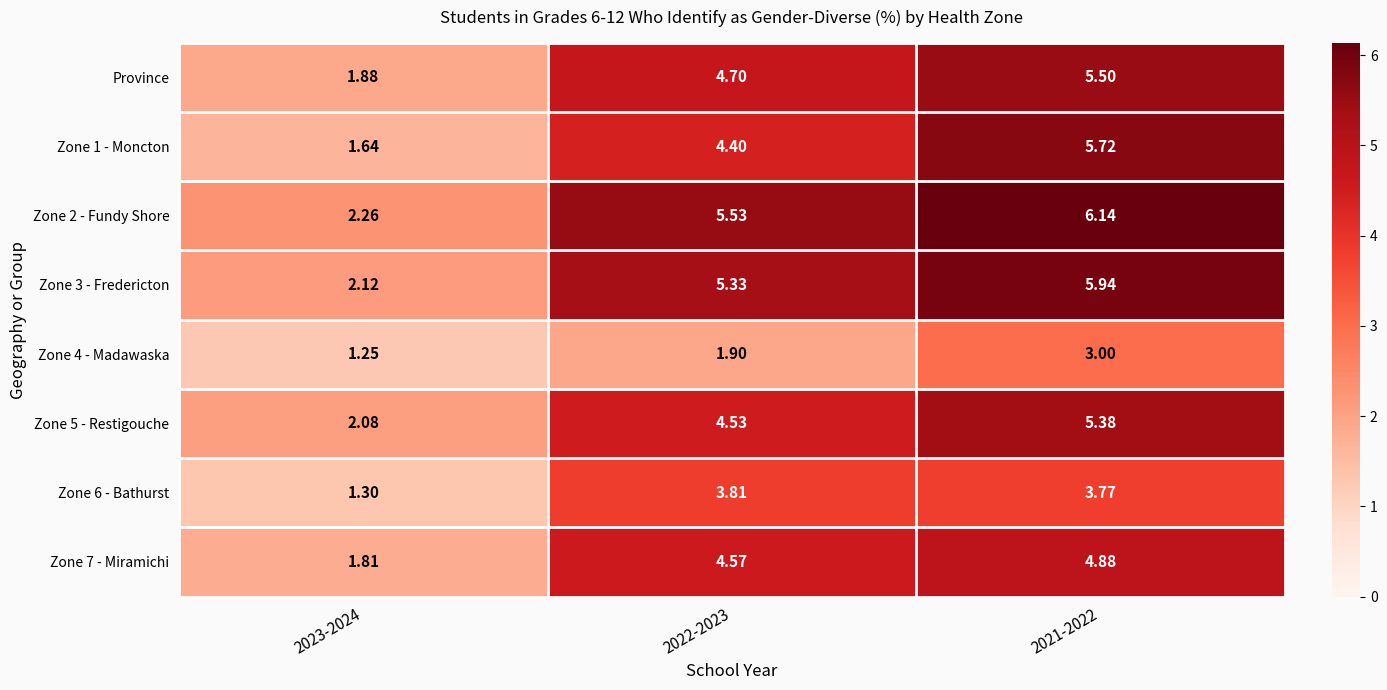

Is the value of Zone 2 - Fundy Shore at 2021-2022 greater than the value of Zone 4 - Madawaska at 2023-2024?

Yes